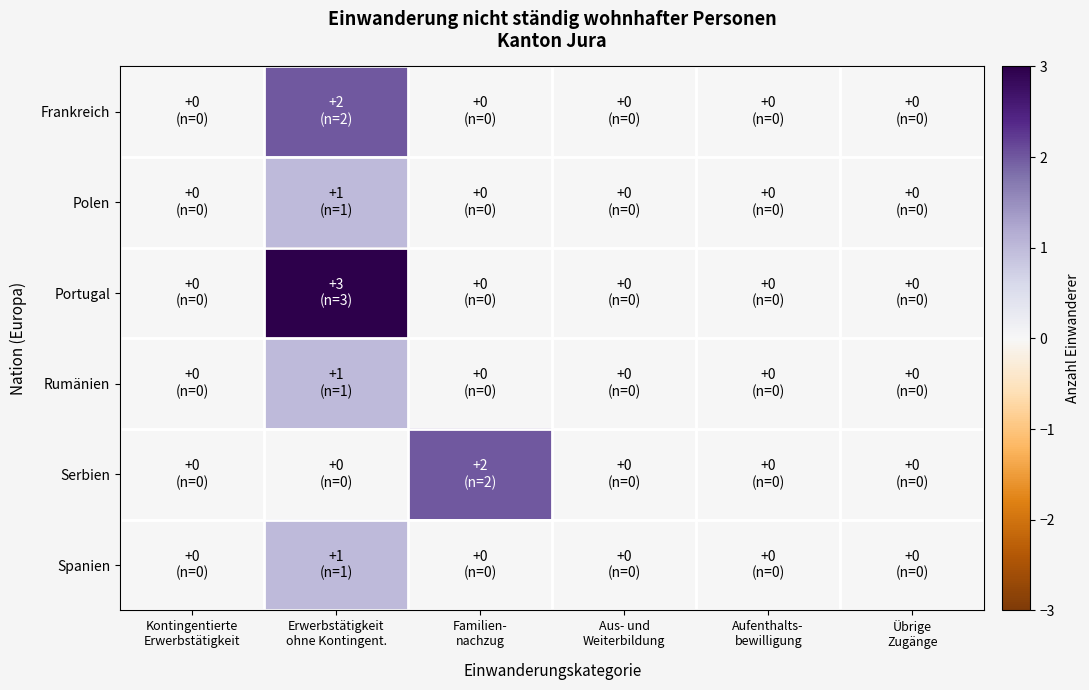

Rank the series at Aufenthalts- bewilligung from highest to lowest value.

Frankreich, Polen, Portugal, Rumänien, Serbien, Spanien